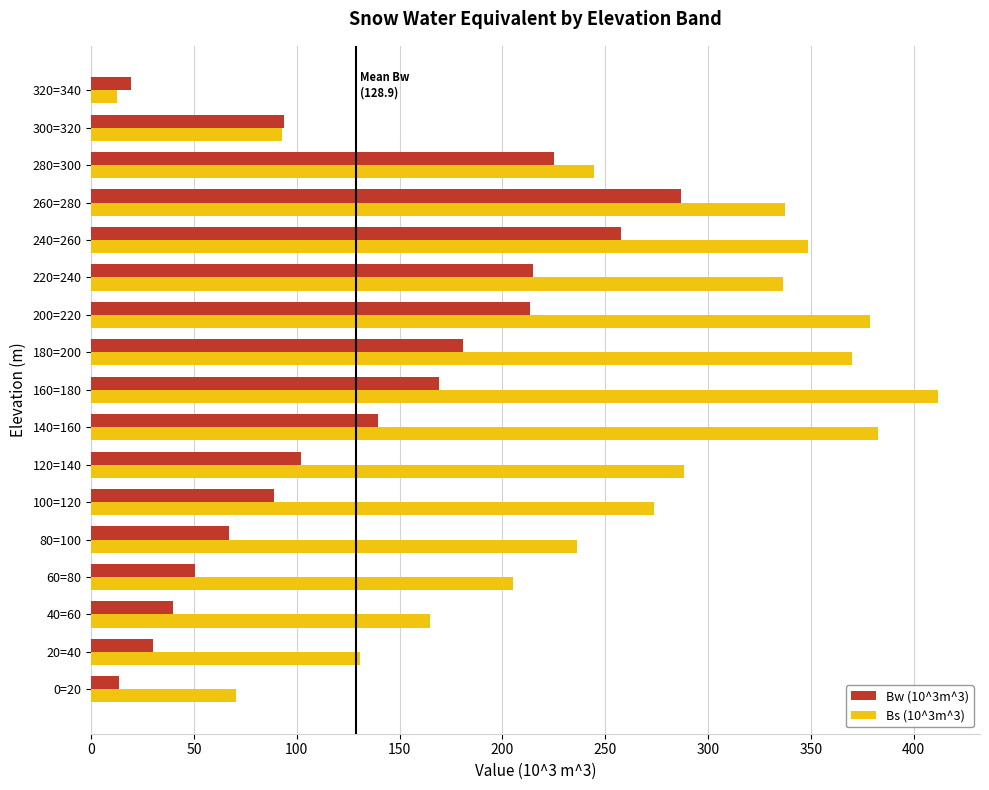

What is the minimum value shown in the chart?

12.6